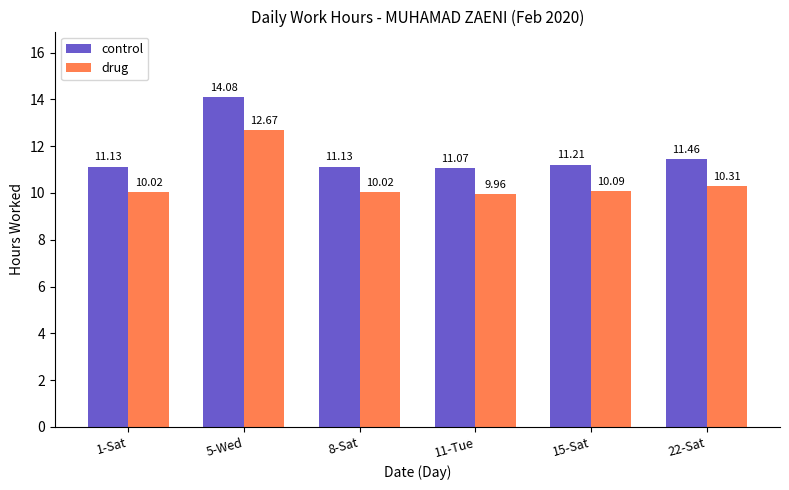

Is the value of control at 15-Sat greater than the value of drug at 15-Sat?

Yes